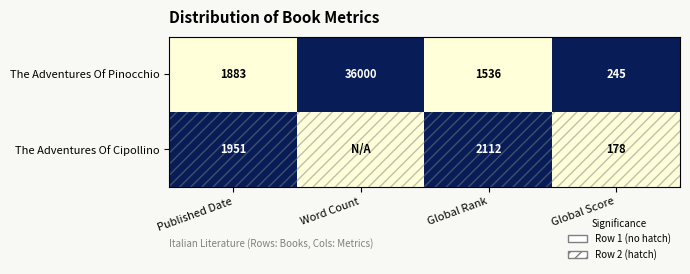

Read the The Adventures Of Pinocchio value at Word Count.

36000